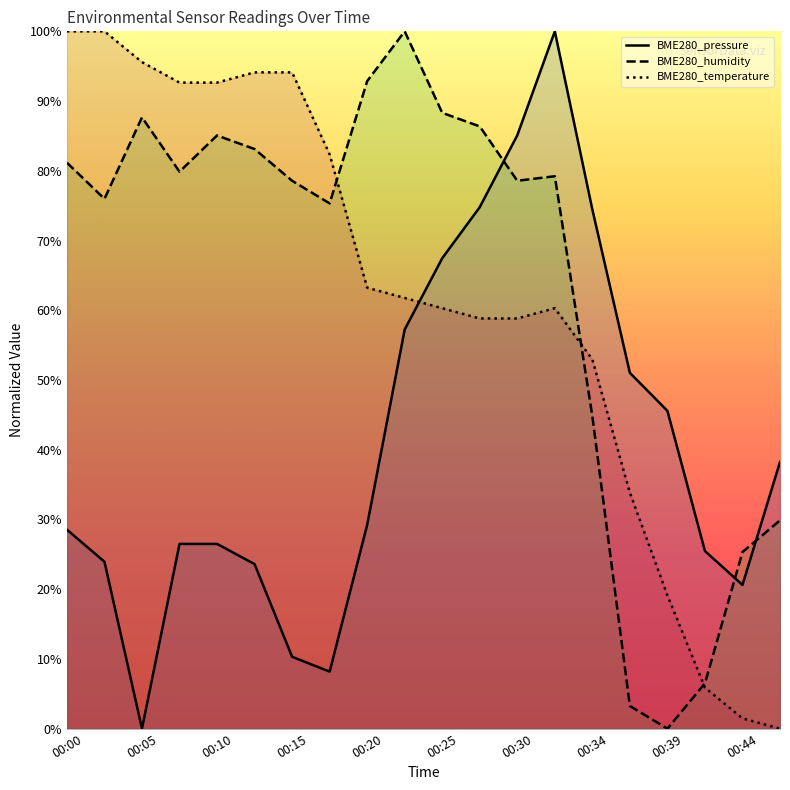

At how many categories does at least one series exceed 66?

15